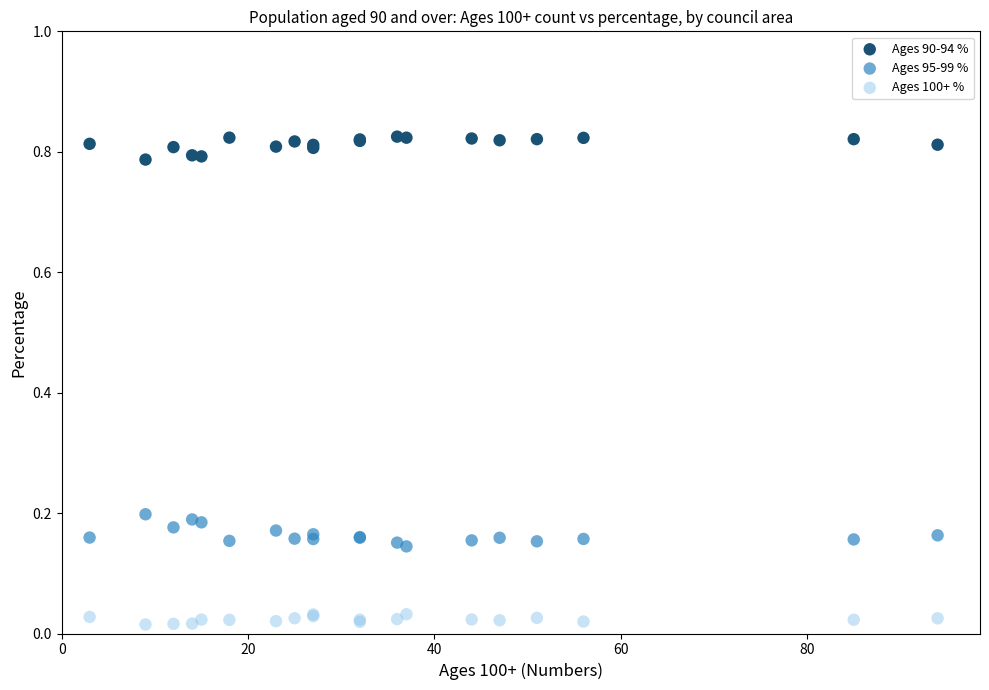

Which series contains the highest Y value?

Ages 90-94 %